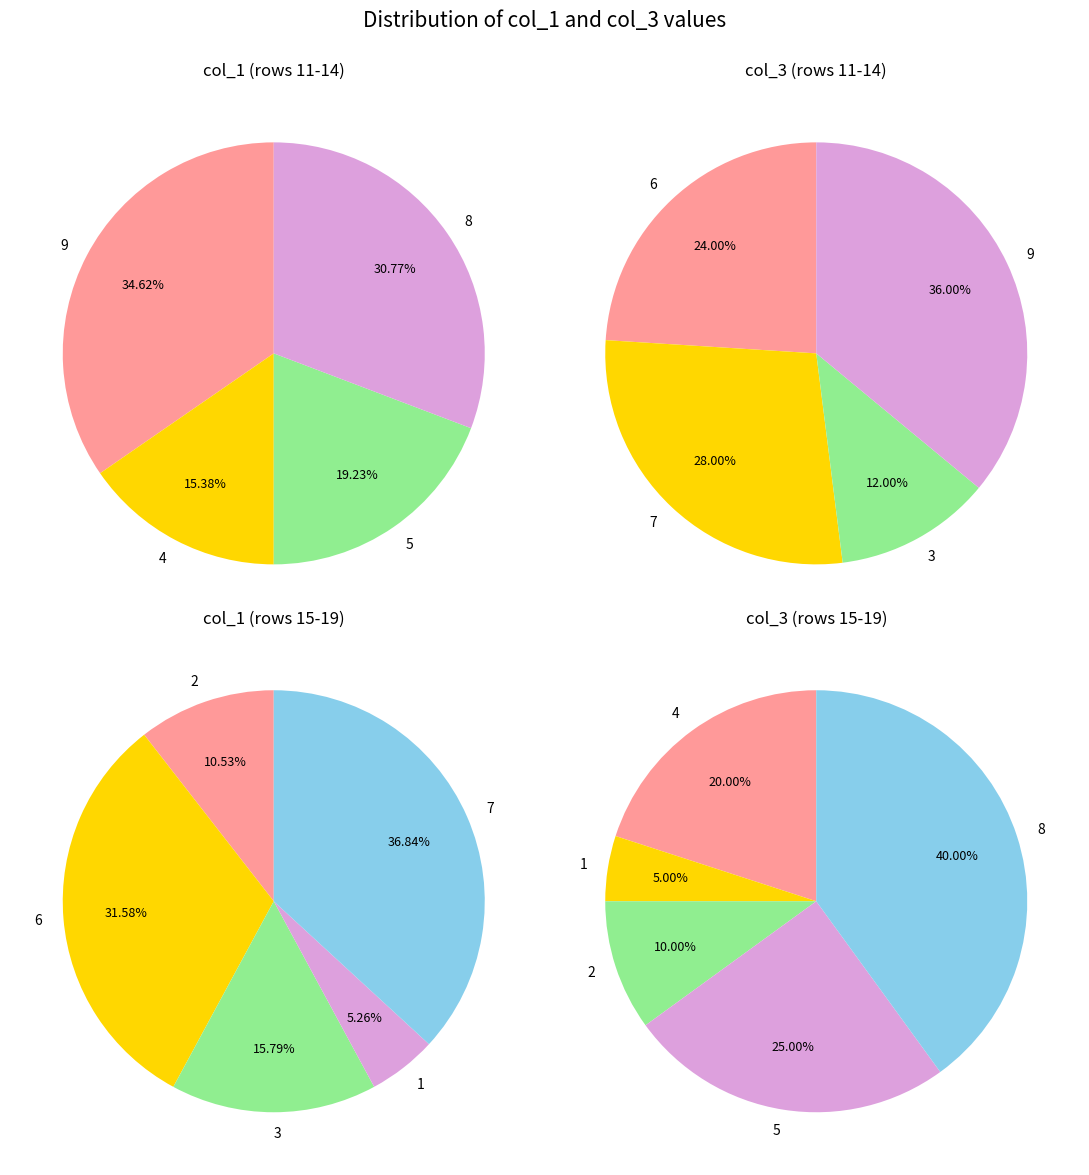

Which slice is the largest?

9